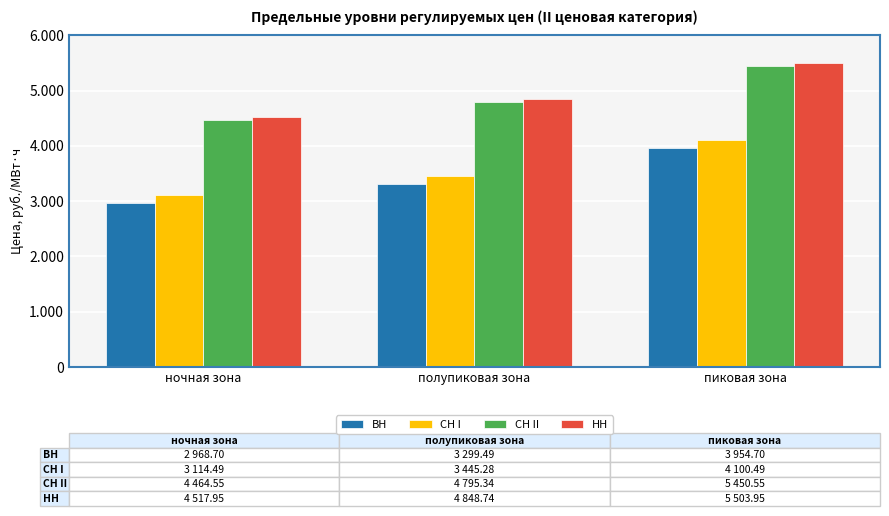

Reading right to left, list all the values displayed in this chart.

ВН: 3954.7	3299.5	2968.7
СН I: 4100.5	3445.3	3114.5
СН II: 5450.6	4795.3	4464.6
НН: 5503.9	4848.7	4517.9